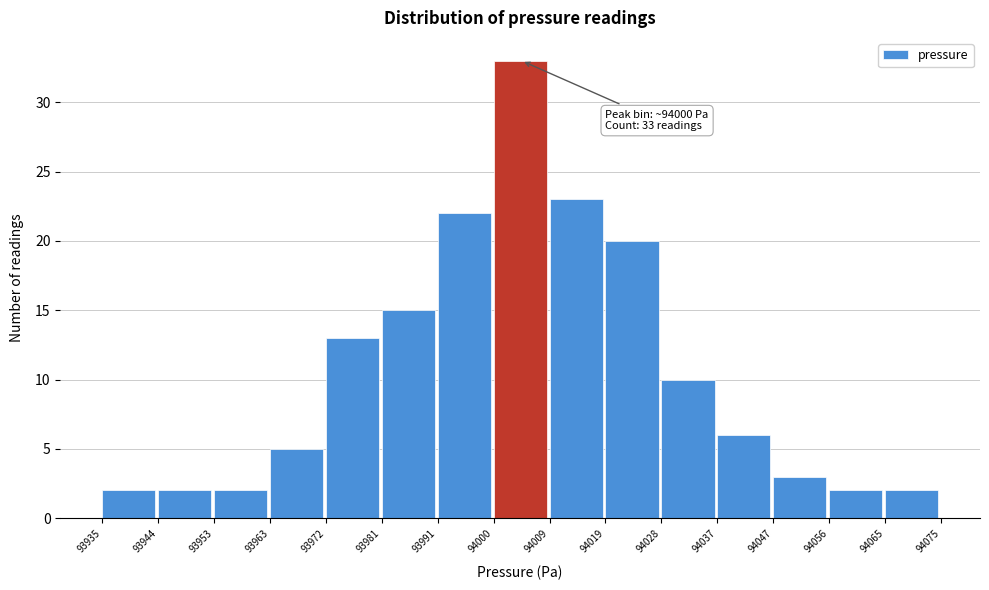

Over which range of the x-axis is the bar tallest?

94000 to 94009